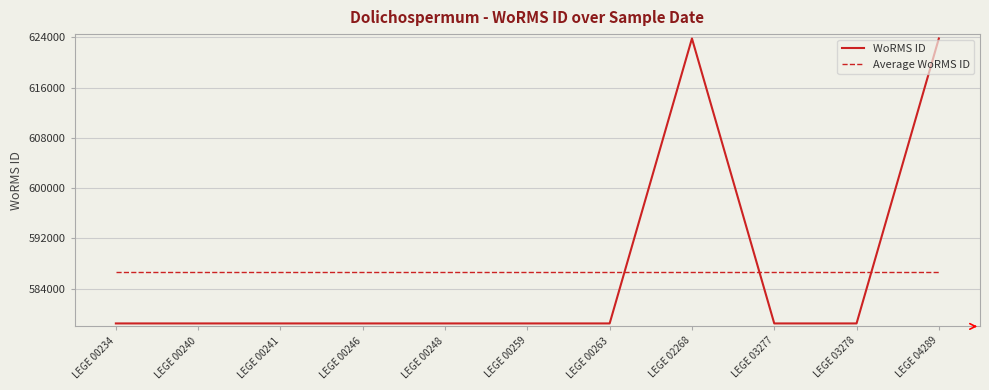

The Average WoRMS ID series shows 150263.7 at LEGE 00234. True or false?

False